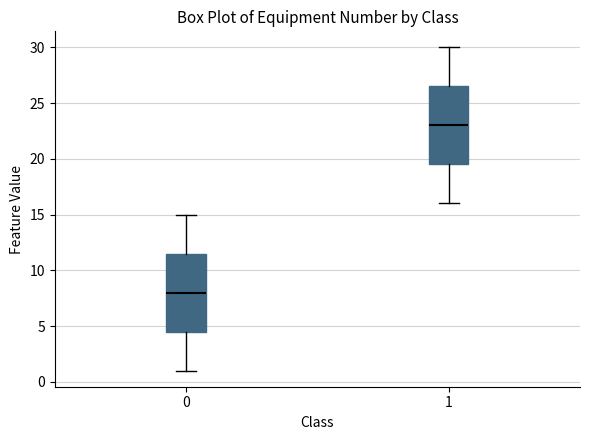

Reading left to right, transcribe this box plot: for each box, give where its median line is, the range the box spans, and where its two whiskers end, as read against the y-axis. The values are not printed on the chart, so give them approximately, as read against the axis.

0: median 8.0, box 4.5 to 11.5, whiskers 1.0 to 15.0
1: median 23.0, box 19.5 to 26.5, whiskers 16.0 to 30.0